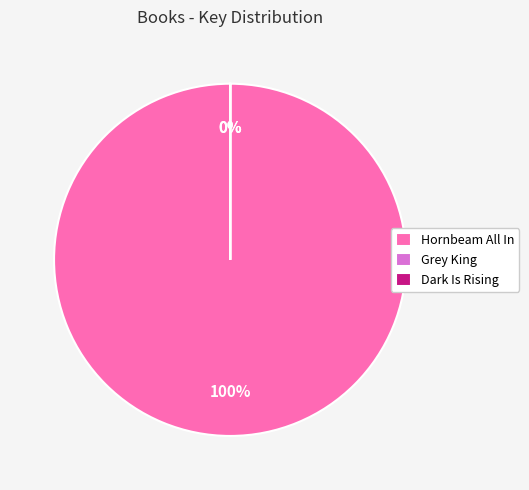

To the nearest percent, what percentage of the pie is Hornbeam All In?

100%